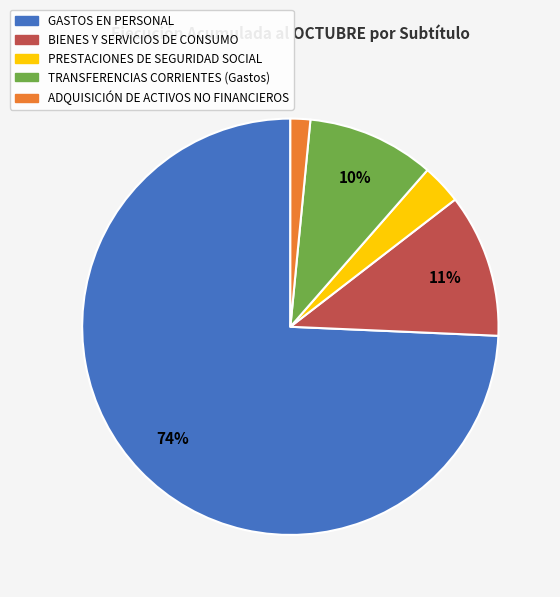

Count the number of slices in the pie.

5